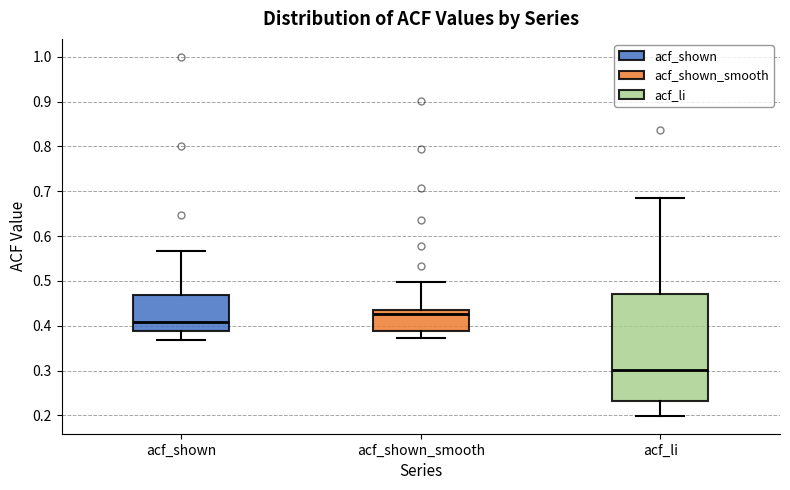

Reading left to right, read every box against the y-axis: the position of its median line, the range the box covers, and the ends of its whiskers. The values are not printed on the chart, so give them approximately, as read against the axis.

acf_shown: median 0.41, box 0.39 to 0.47, whiskers 0.37 to 0.57
acf_shown_smooth: median 0.43, box 0.39 to 0.44, whiskers 0.37 to 0.50
acf_li: median 0.30, box 0.23 to 0.47, whiskers 0.20 to 0.69